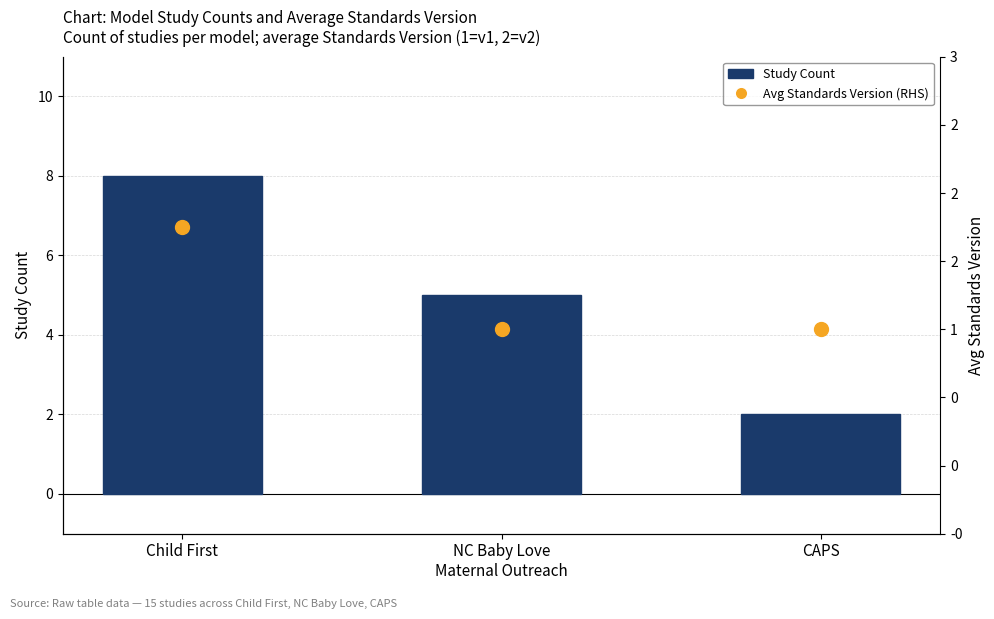

At how many categories does at least one series exceed 1?

3